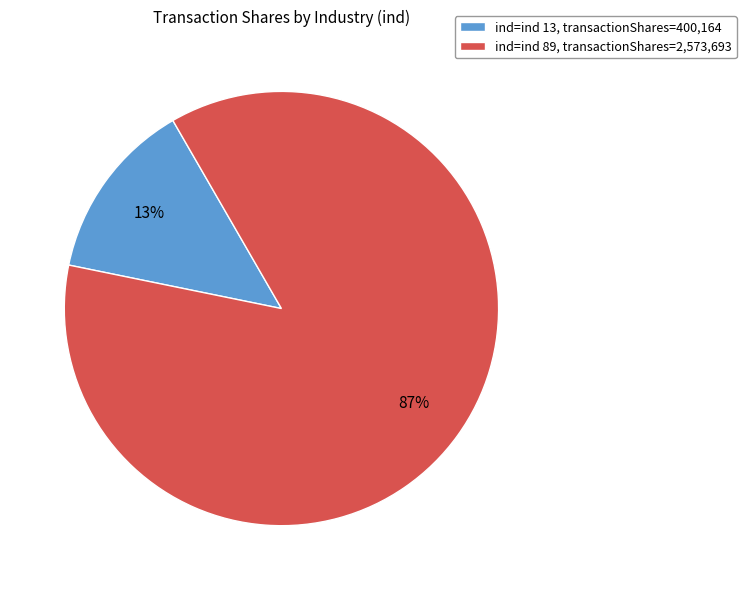

What is the majority slice?

ind=ind 89, transactionShares=2,573,693